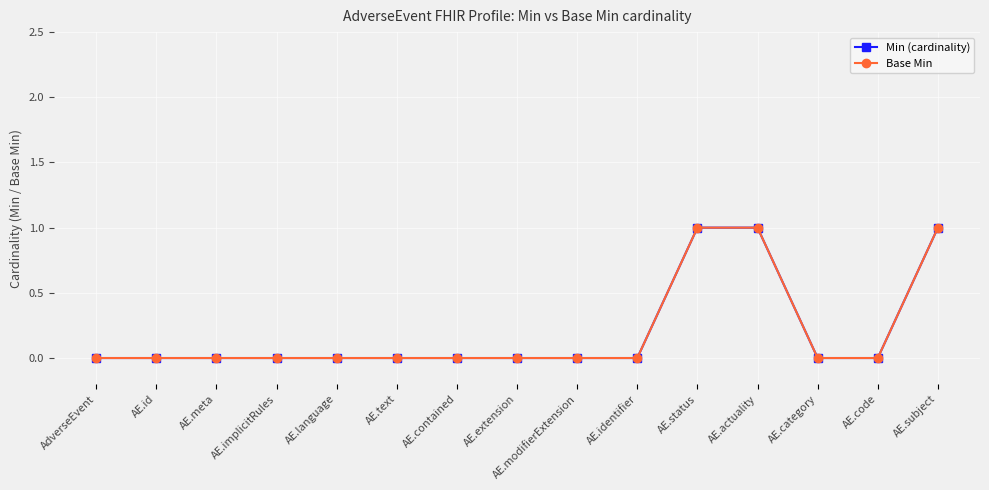

At which label is Min (cardinality) closest to 0?

AdverseEvent